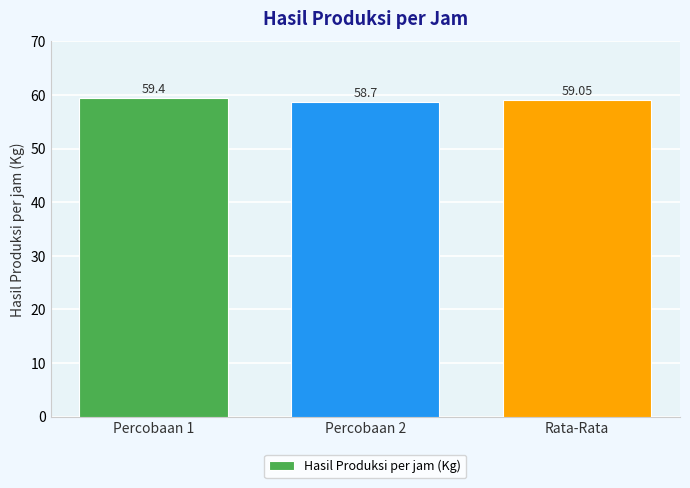

What is the minimum value shown in the chart?

58.7